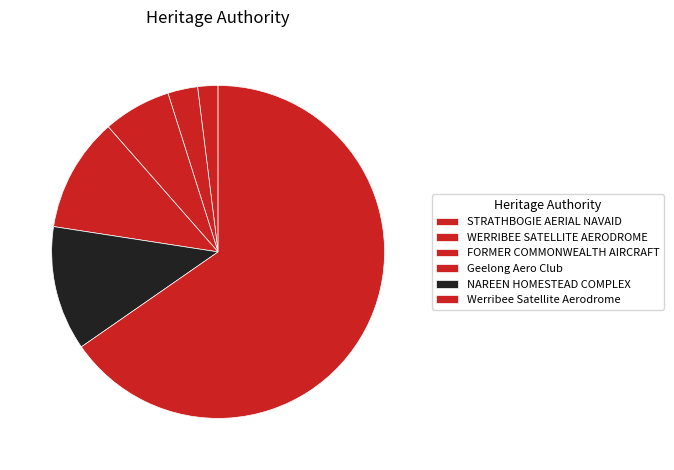

To the nearest percent, what portion does NAREEN HOMESTEAD COMPLEX represent?

12%